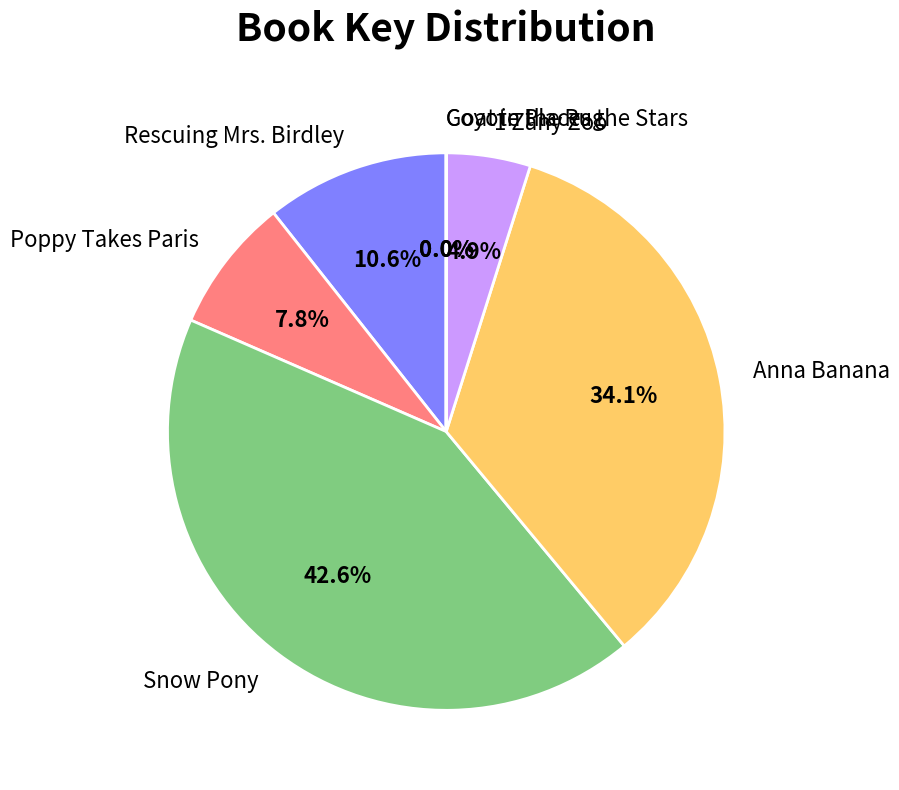

Which category has the biggest portion of the pie?

Snow Pony